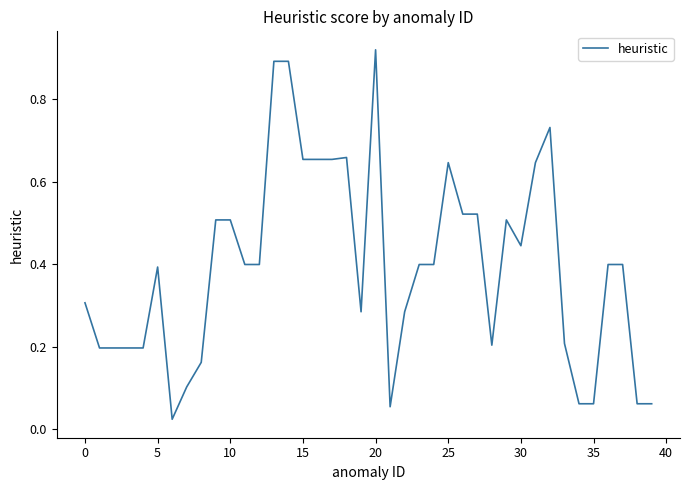

How many lines are shown in the chart?

1